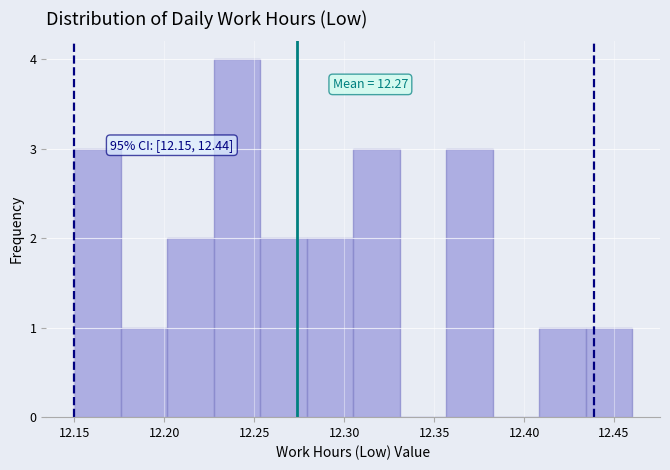

Which range on the x-axis has the tallest bar?

12.230 to 12.255